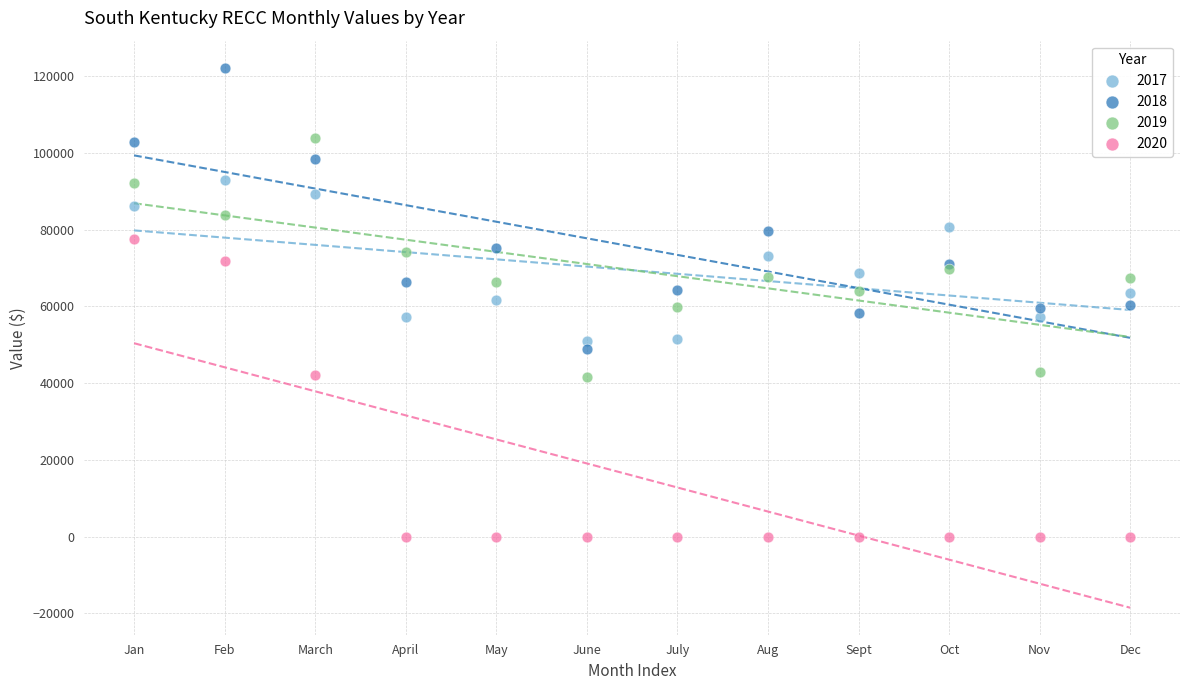

Which series contains the highest Y value?

2018